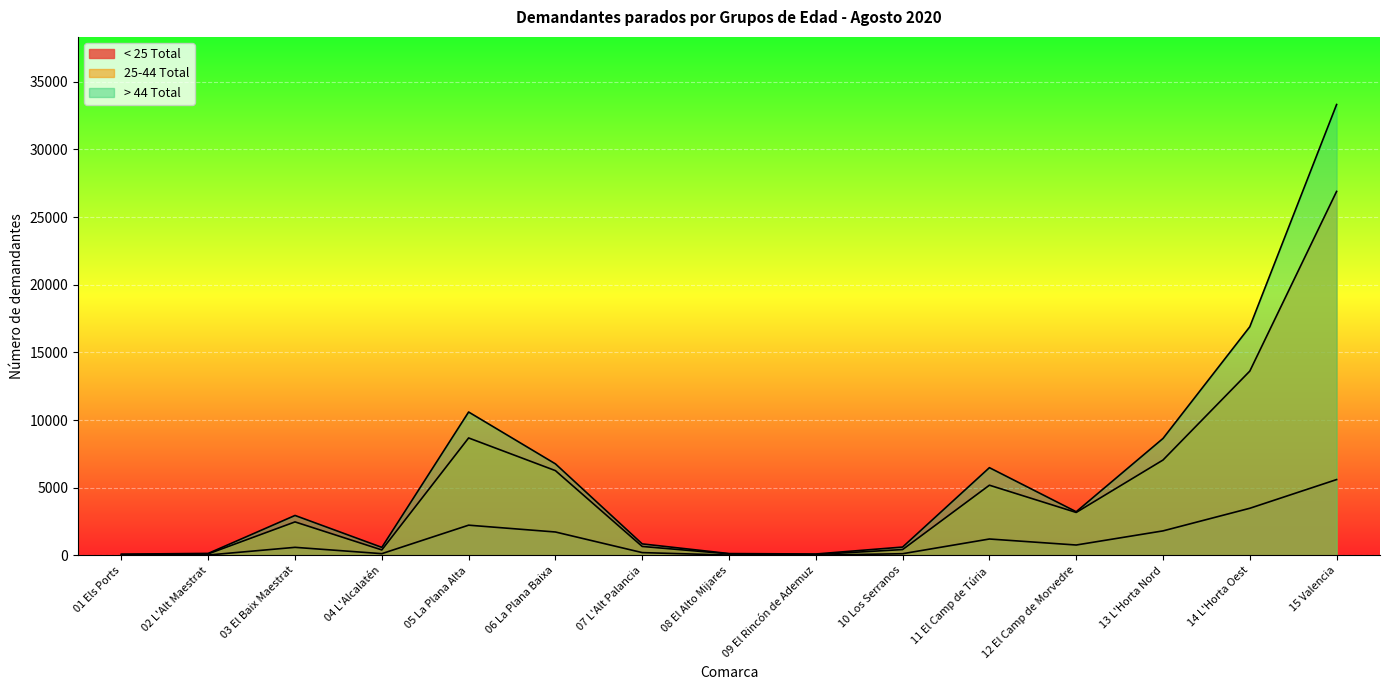

What is the label of the 8th point from the right?

08 El Alto Mijares